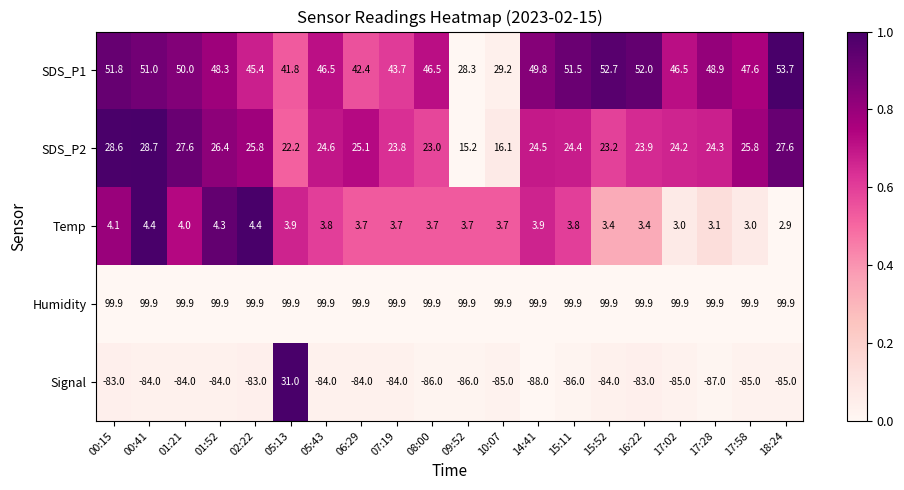

What is the maximum value shown in the chart?

99.9